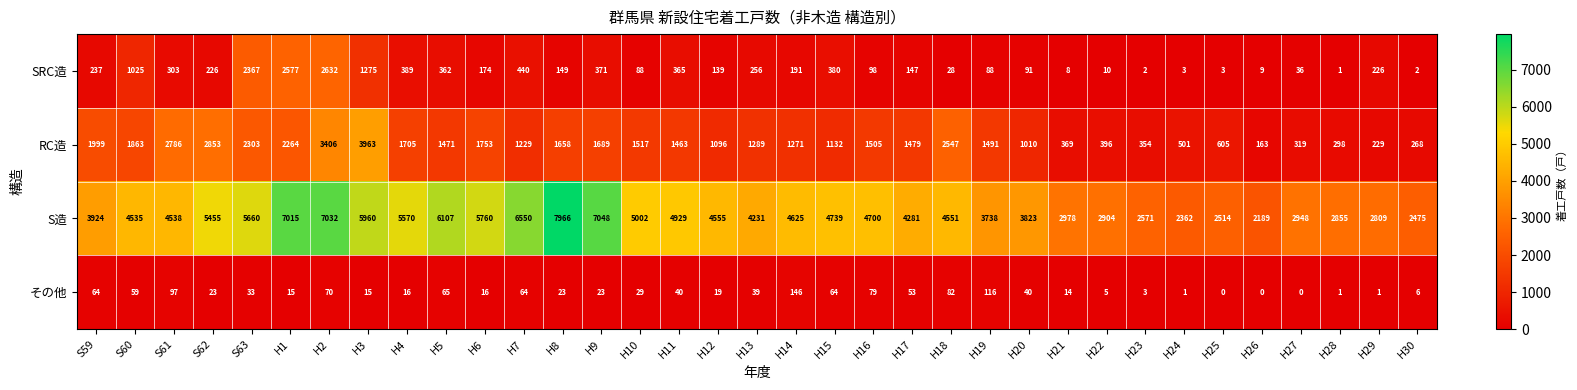

What is the sum of the RC造 values at H20 and H5?

2481